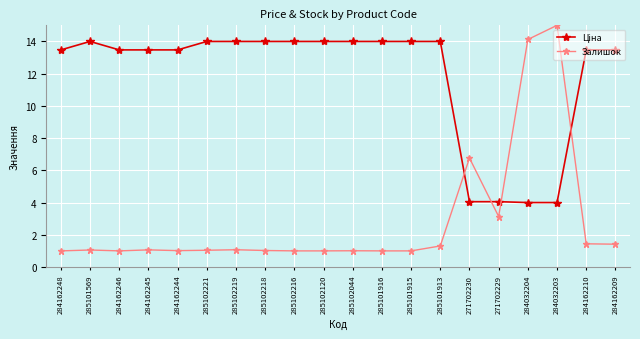

The Залишок series shows 1.4 at 284162210. True or false?

True